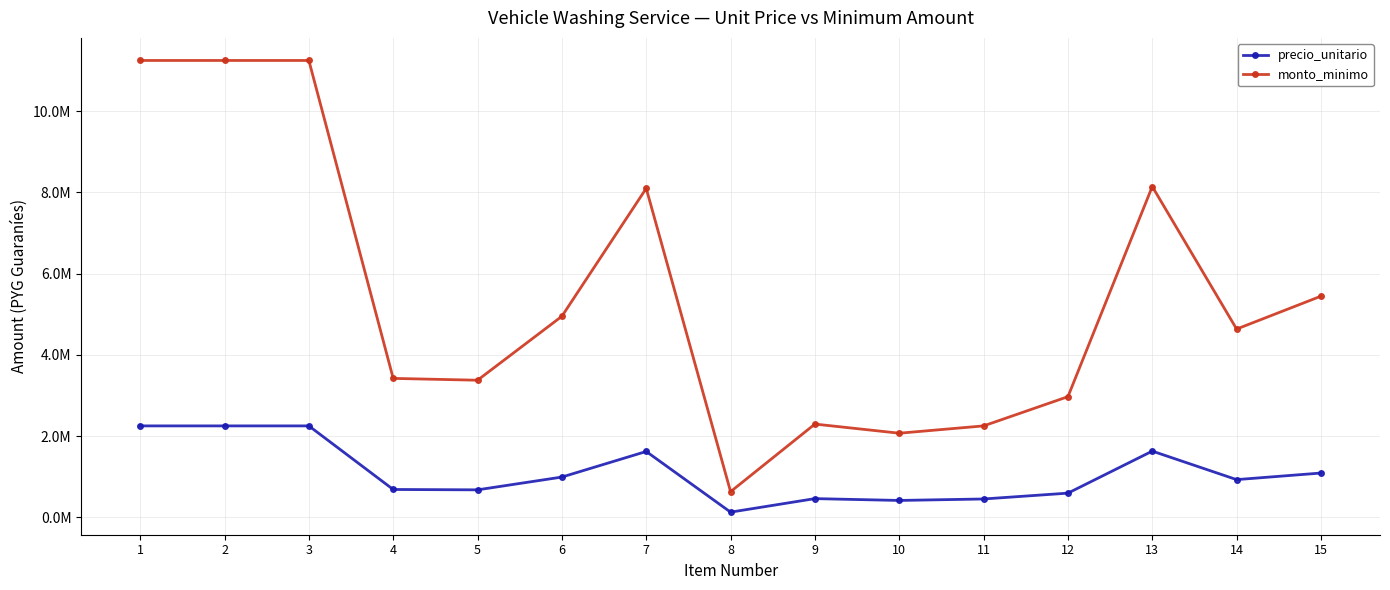

Which category has the highest value across all series?

1